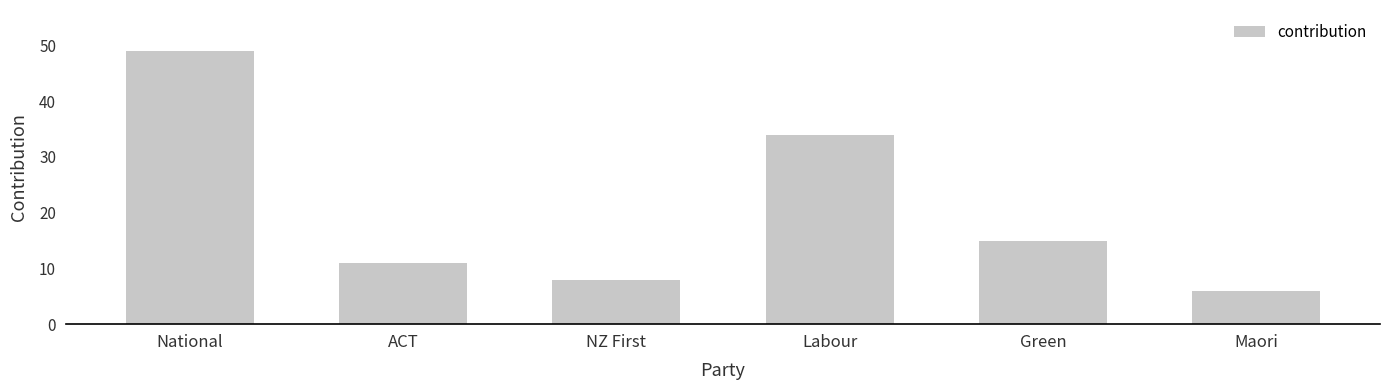

At which category does the chart reach its peak across all series?

National